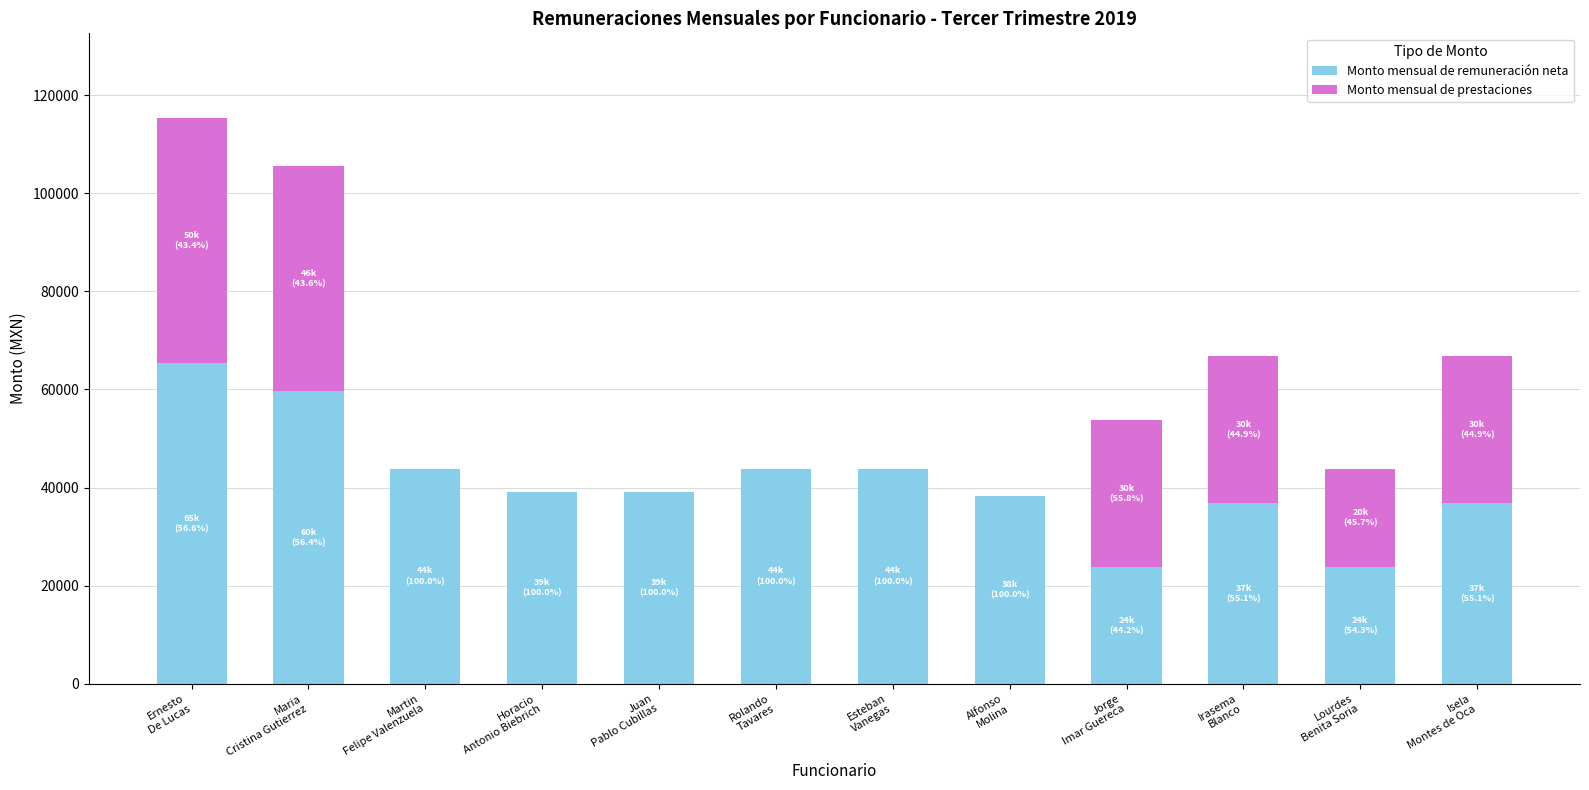

How many values in the Monto mensual de remuneración neta series exceed 39135?

7